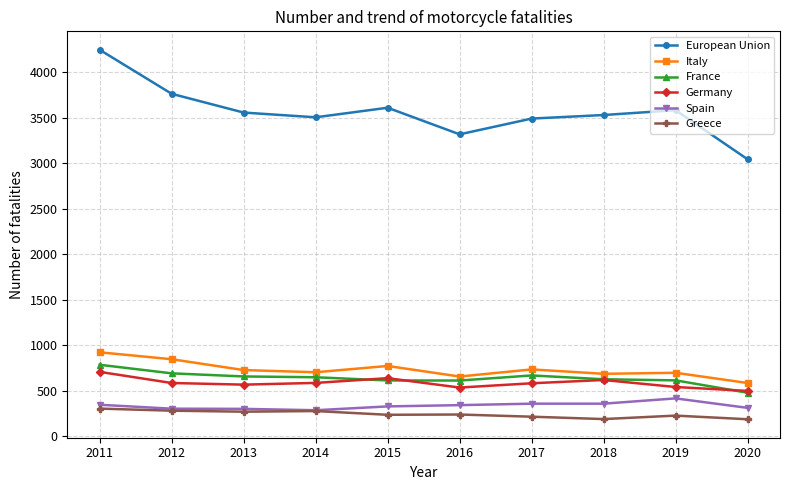

True or false: Spain and France intersect in this chart.

False